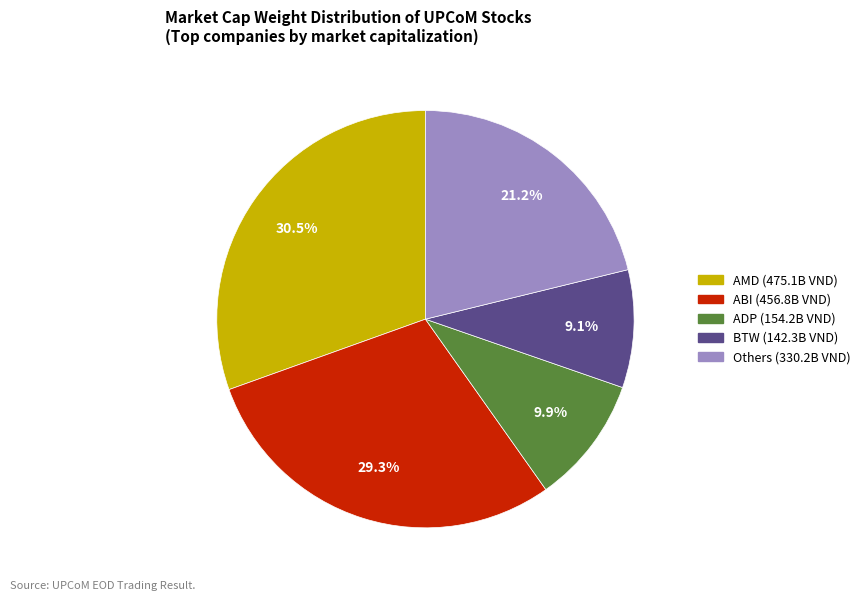

Is there a majority slice in this chart?

No